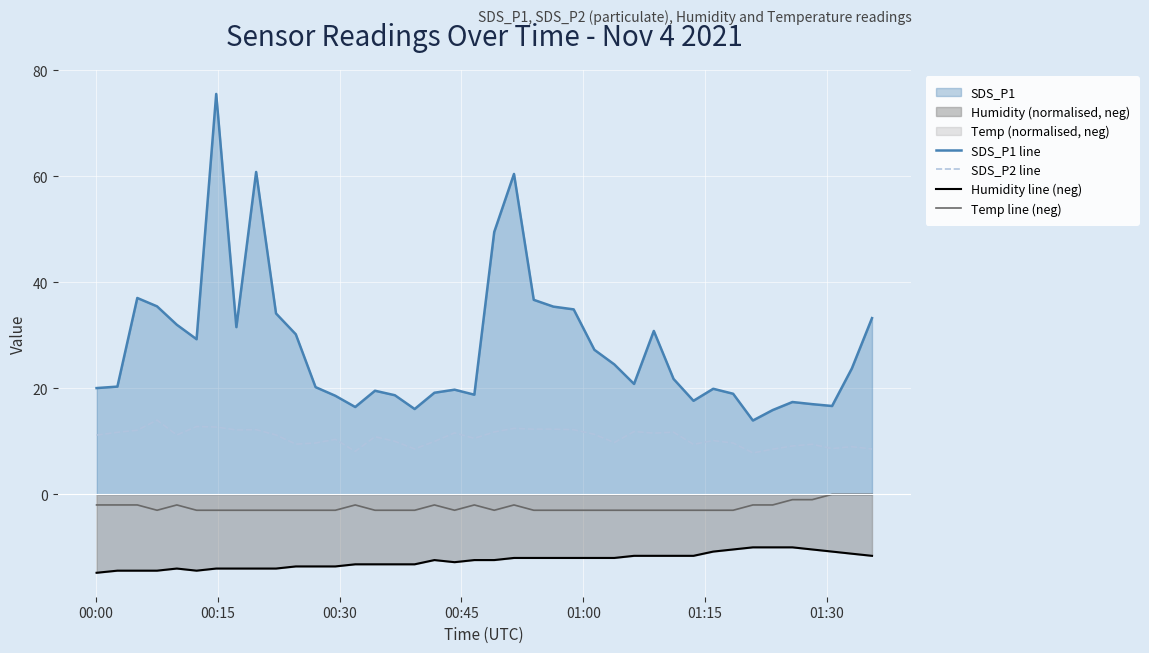

What is the greatest value displayed?

75.5